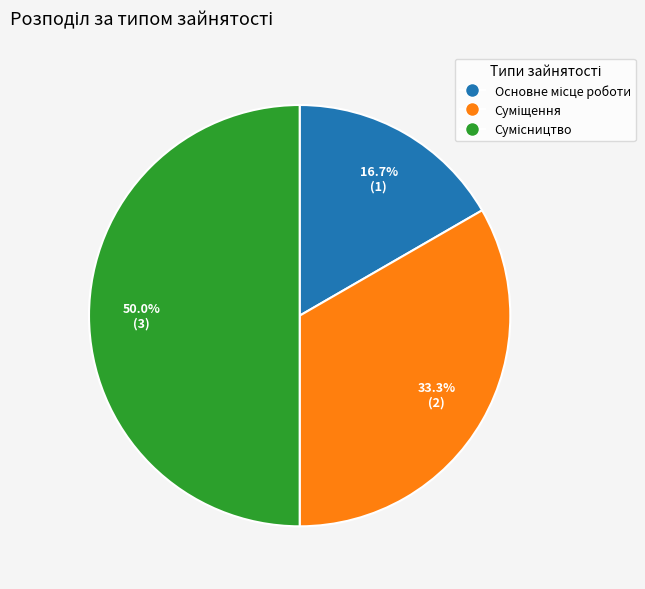

Approximately how many times larger is the value at Суміщення compared to Сумісництво?

0.7